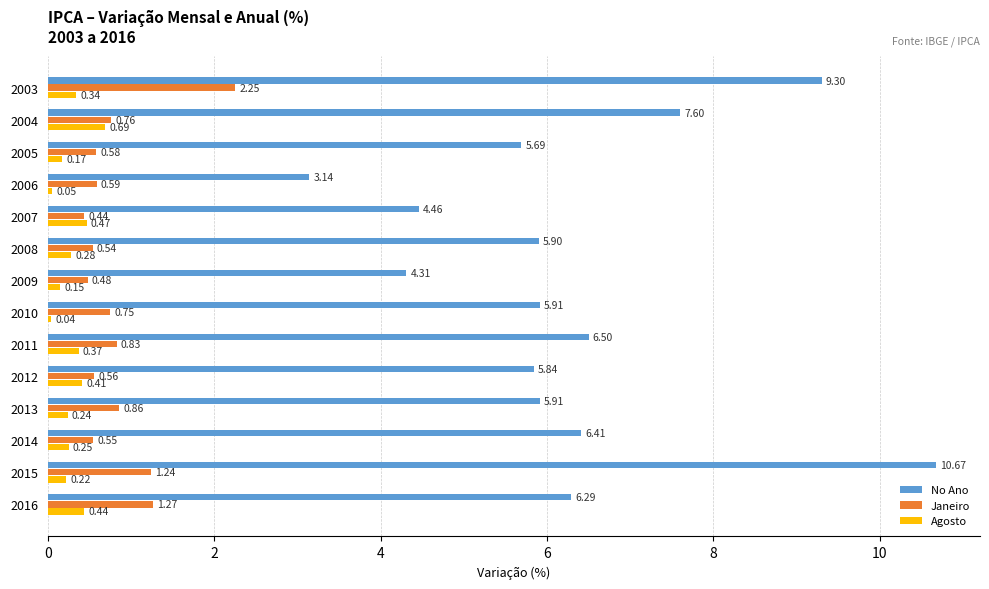

What is the difference between the highest and lowest values at 2012?

5.4